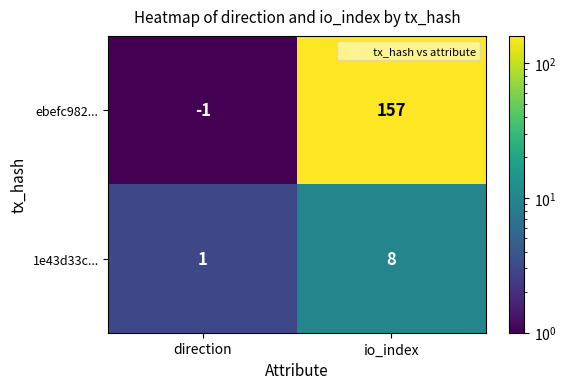

Which series has the largest range (max minus min)?

ebefc982...